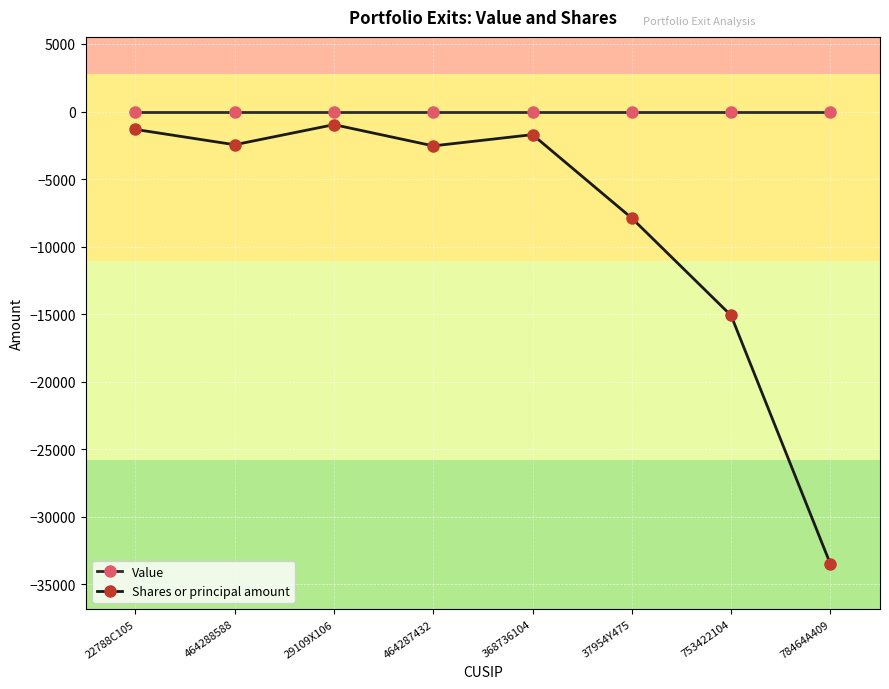

Rank the series by their average value, from lowest to highest.

Shares or principal amount, Value